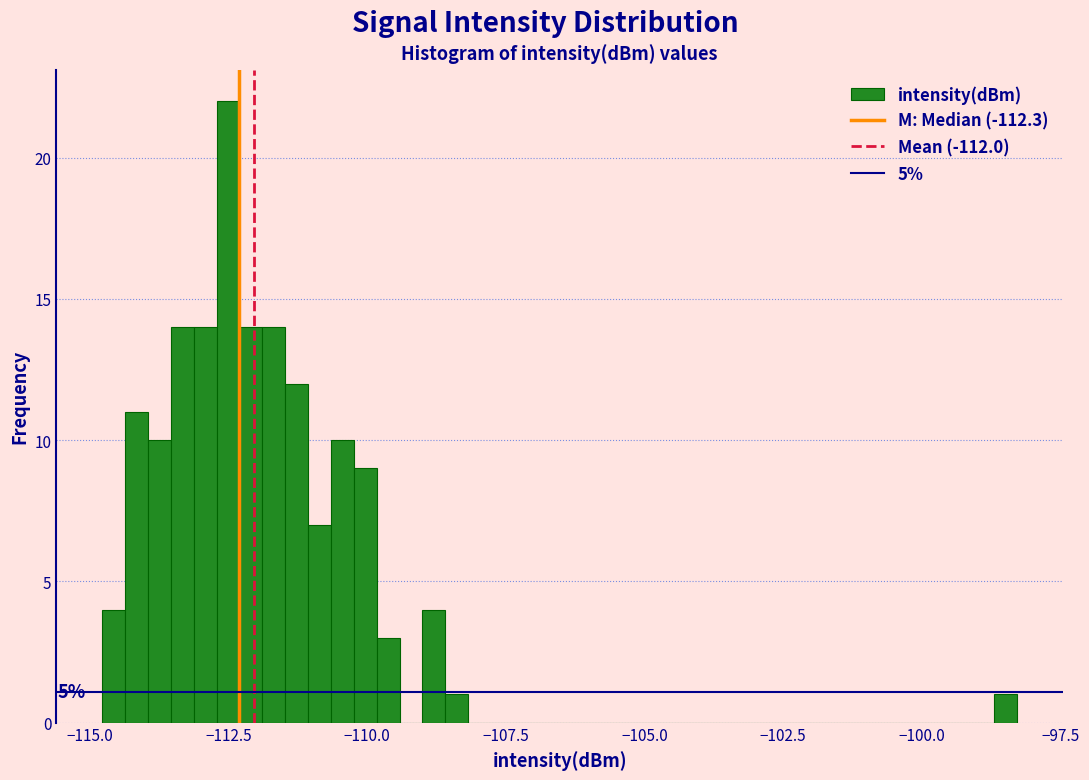

Read against the x-axis, roughly where is the centre of the tallest bar?

-112.5